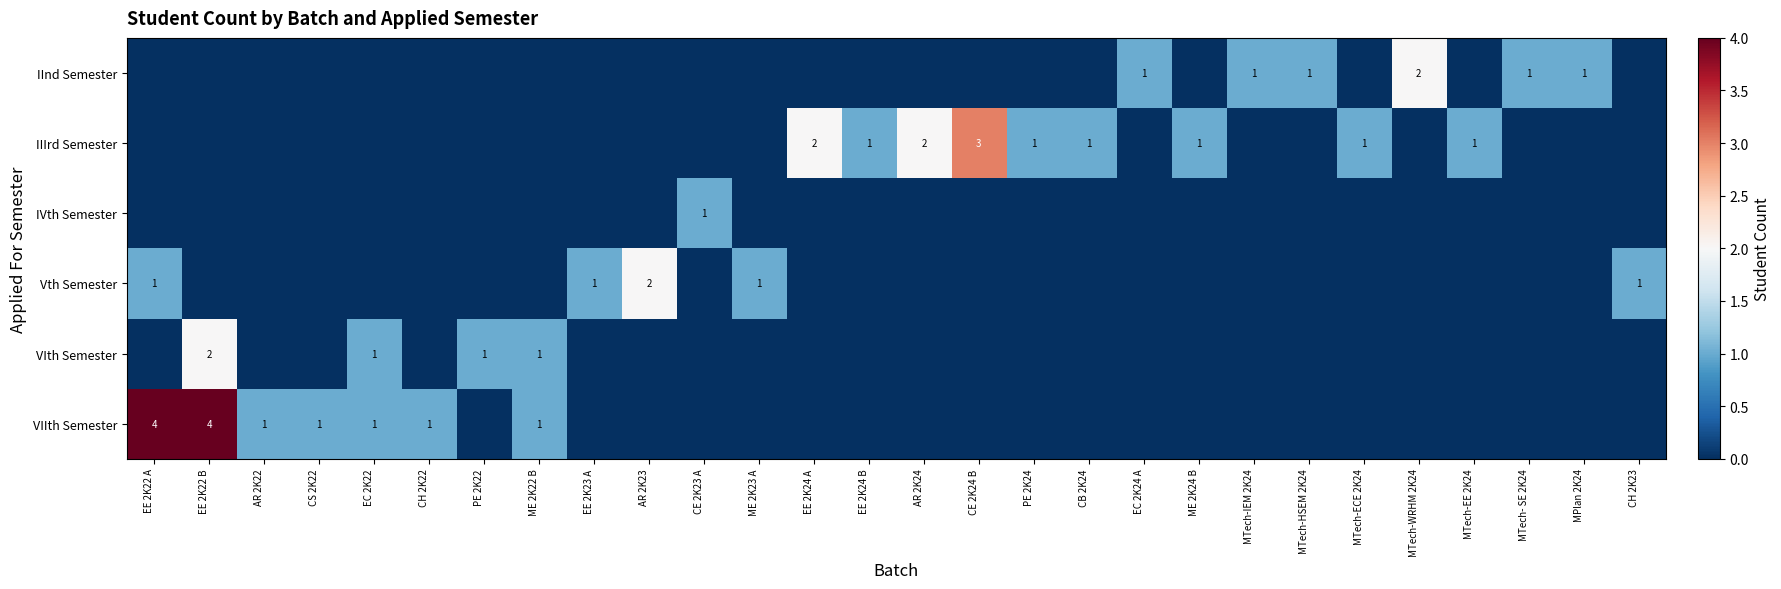

True or false: VIIth Semester has a value of 0 at CS 2K22.

False